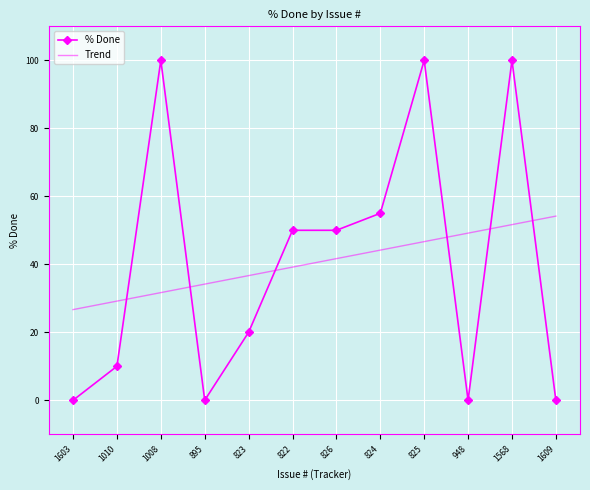

At which category is the sum across all series the highest?

1568